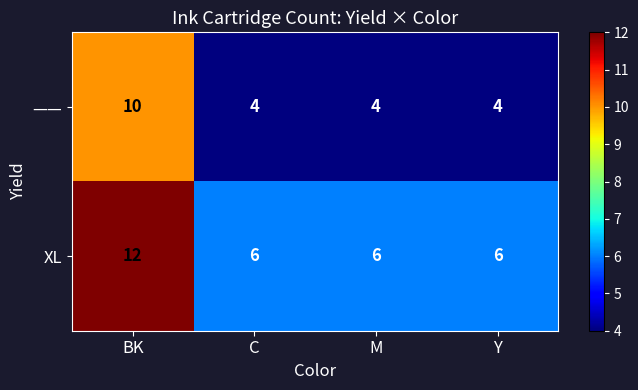

What is the total value across all series at BK?

22